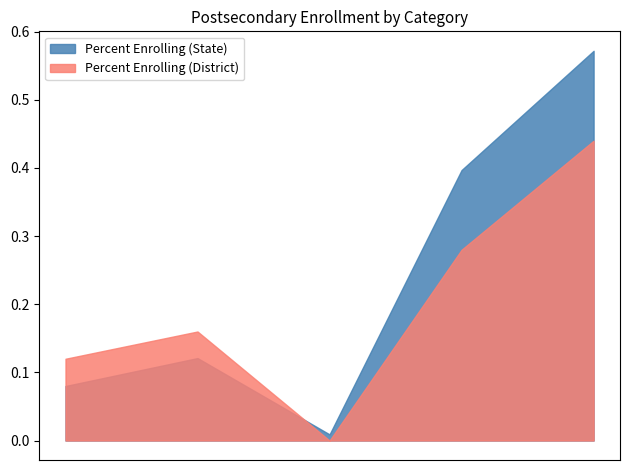

How many intersections are there between Percent Enrolling (State) and Percent Enrolling (District)?

1